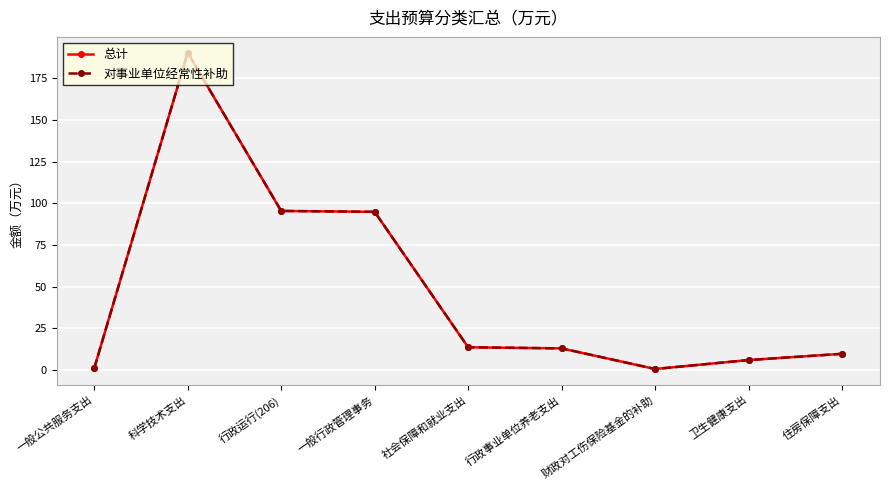

What is the total value across all series at 一般公共服务支出?

2.0